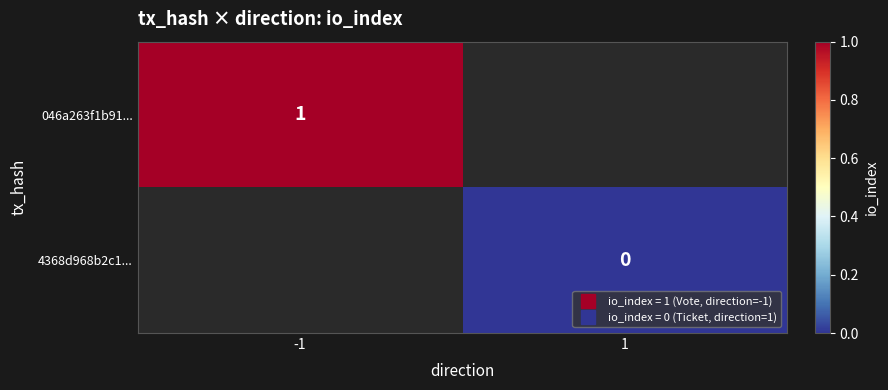

Which series has the largest total across all categories?

046a263f1b91...